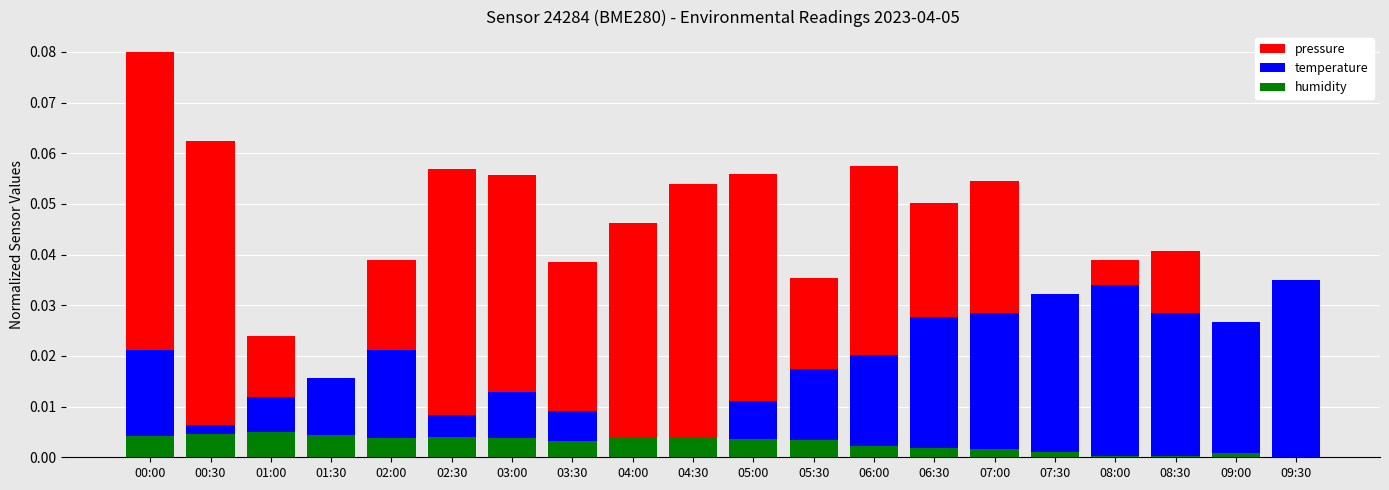

List the series in order of their peak value, lowest first.

humidity, temperature, pressure